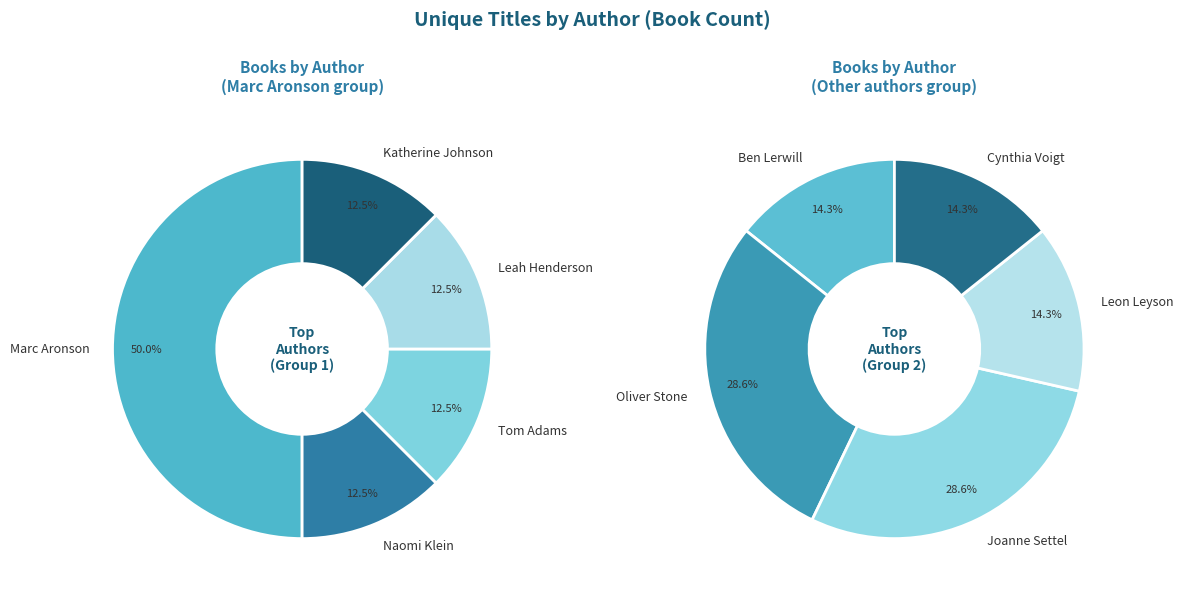

Which slice is the largest?

Marc Aronson